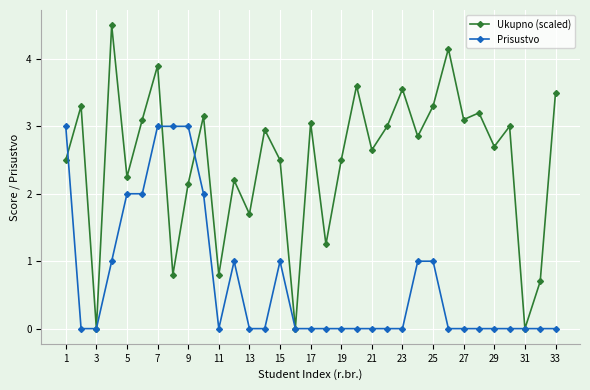

Rank the series by their maximum value, from highest to lowest.

Ukupno (scaled), Prisustvo